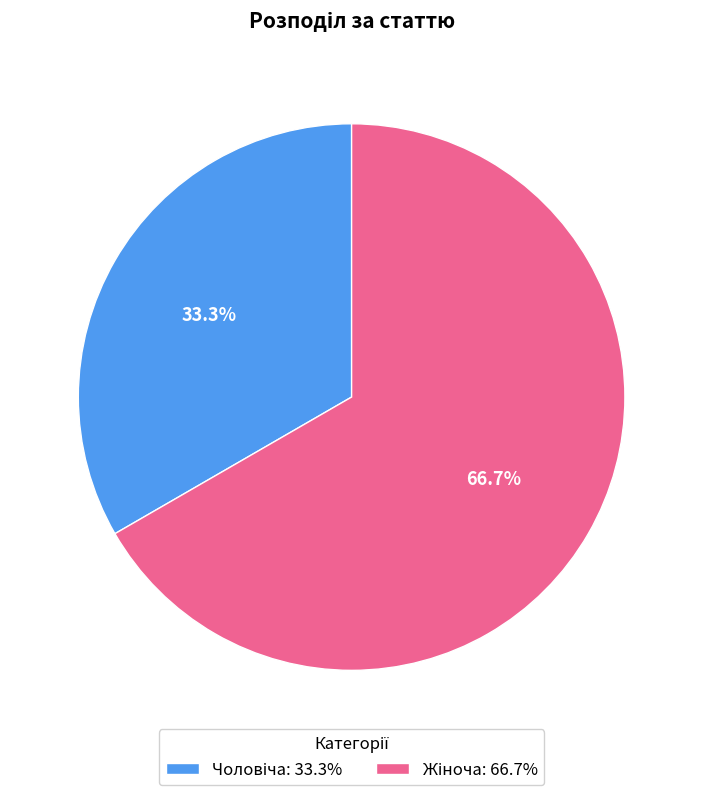

Is there a majority slice in this chart?

Yes